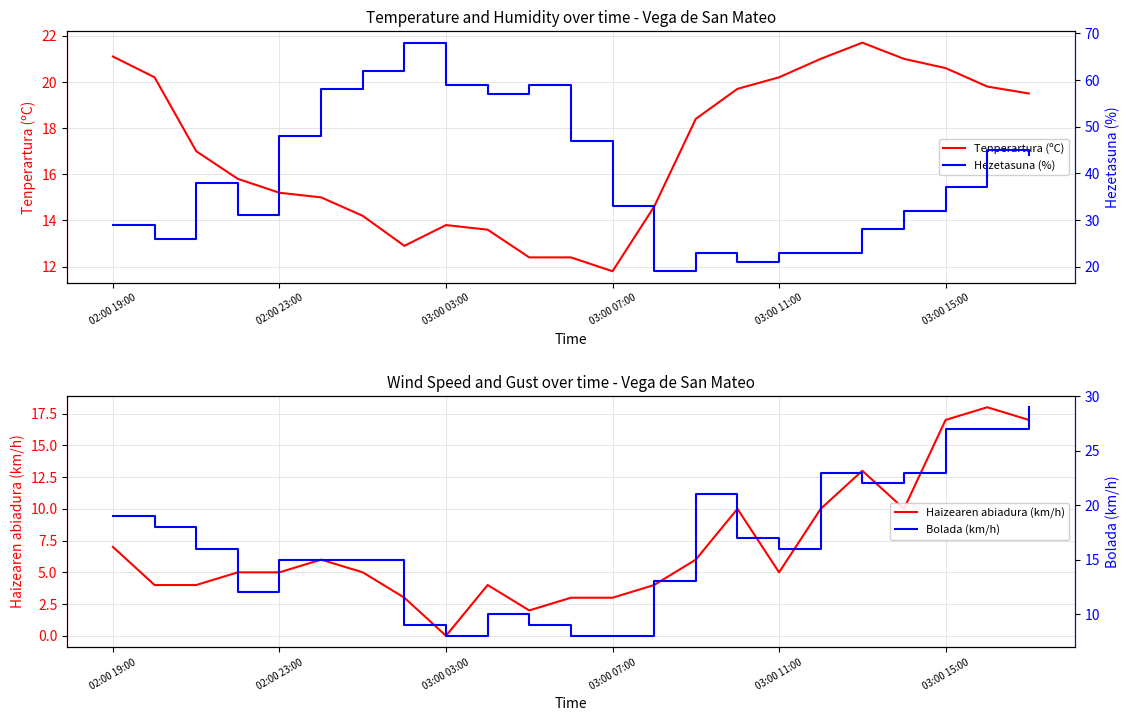

The value of Tenperartura (ºC) at 15 is 6.9. True or false?

False